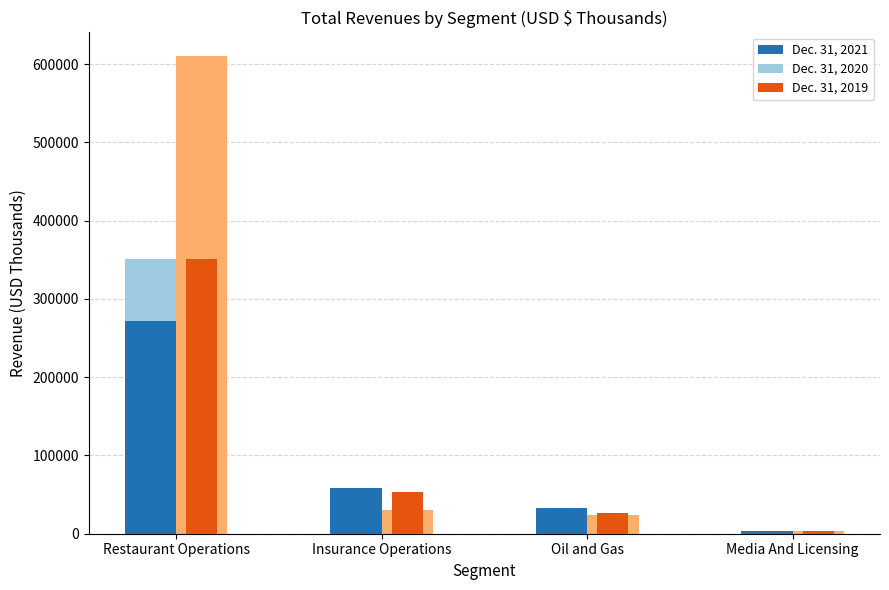

Which label corresponds to the largest value in the chart?

Restaurant Operations